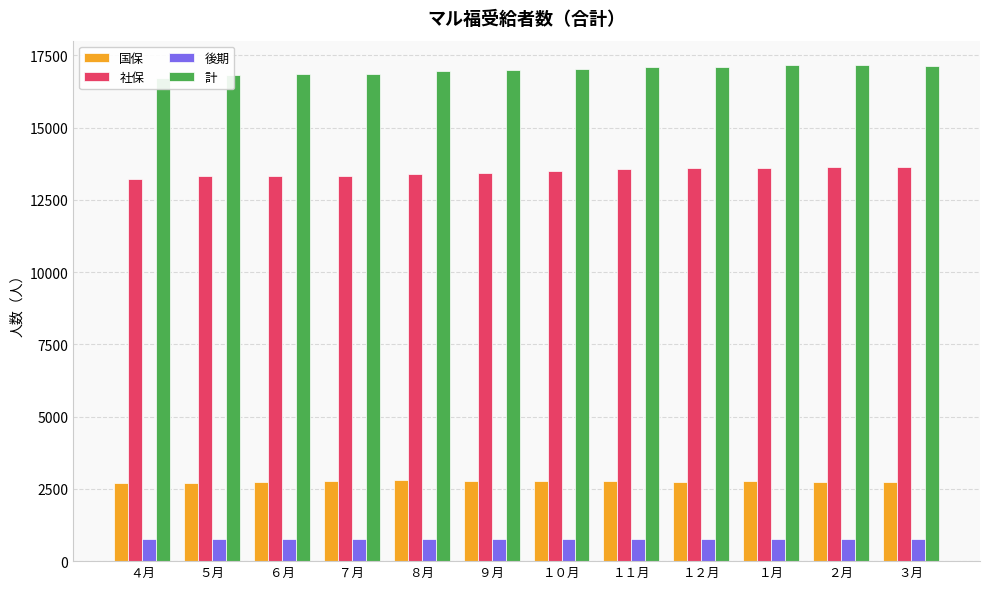

Does the chart contain stacked bars?

No